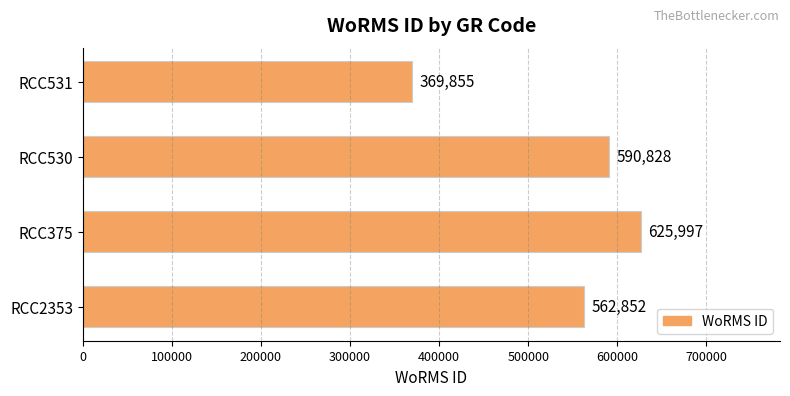

Rank the categories by value from lowest to highest.

RCC531, RCC2353, RCC530, RCC375